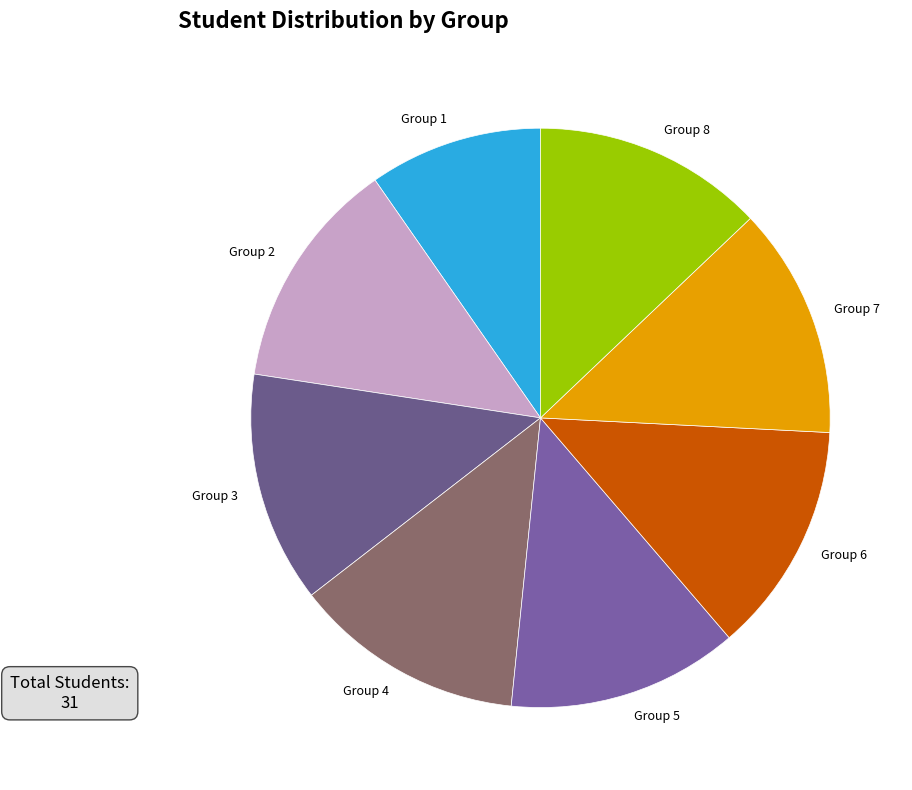

True or false: Group 5 accounts for 13% of the total.

True